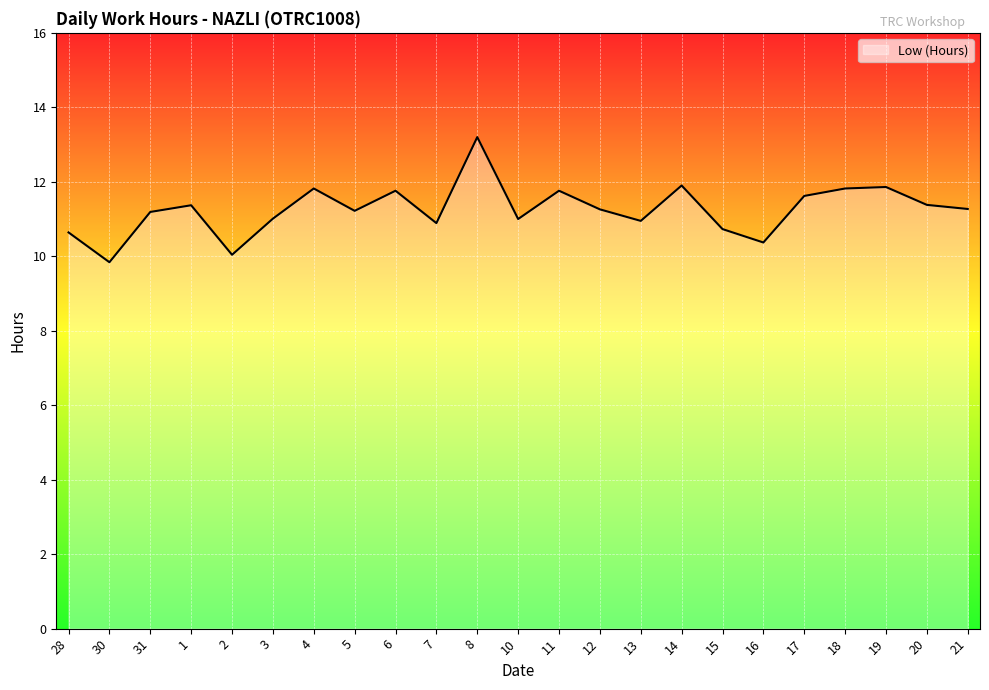

What value does the data have at 17?

11.6